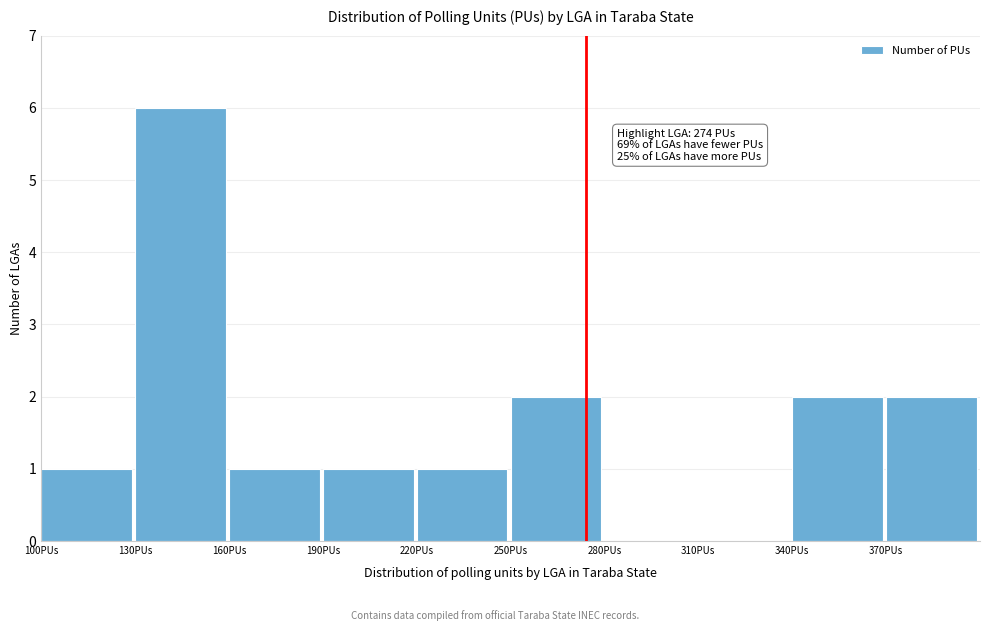

Which range on the x-axis has the tallest bar?

130 to 160